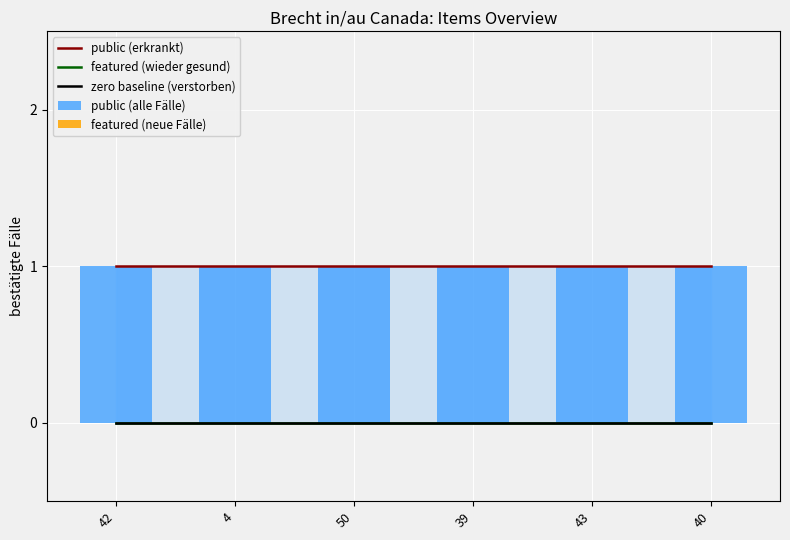

Which series has the largest total across all categories?

public (erkrankt)